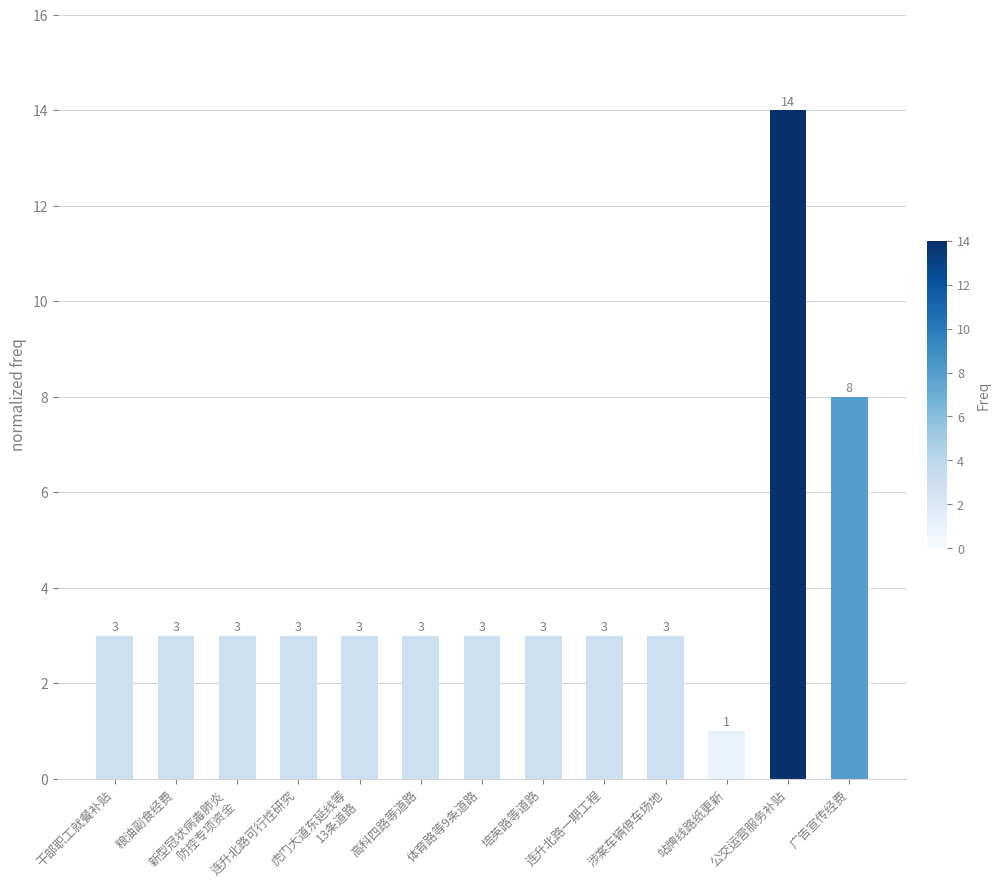

How many bars are there in total?

13